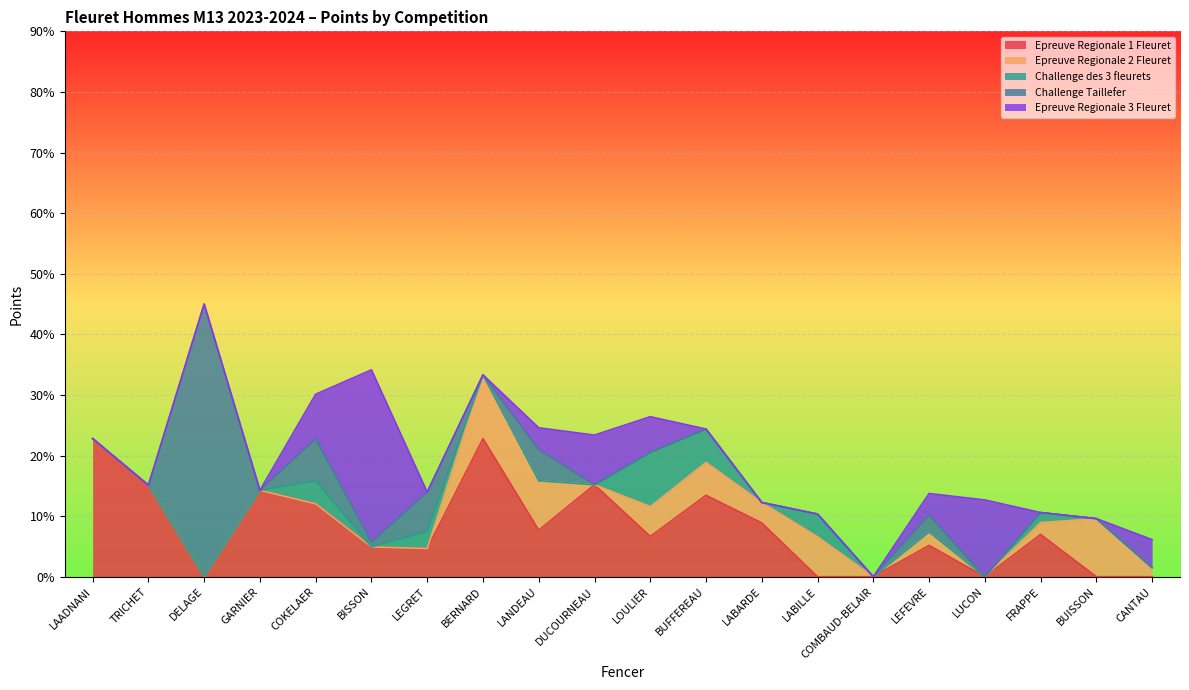

What is the total value across all series at BUFFEREAU?

24.4